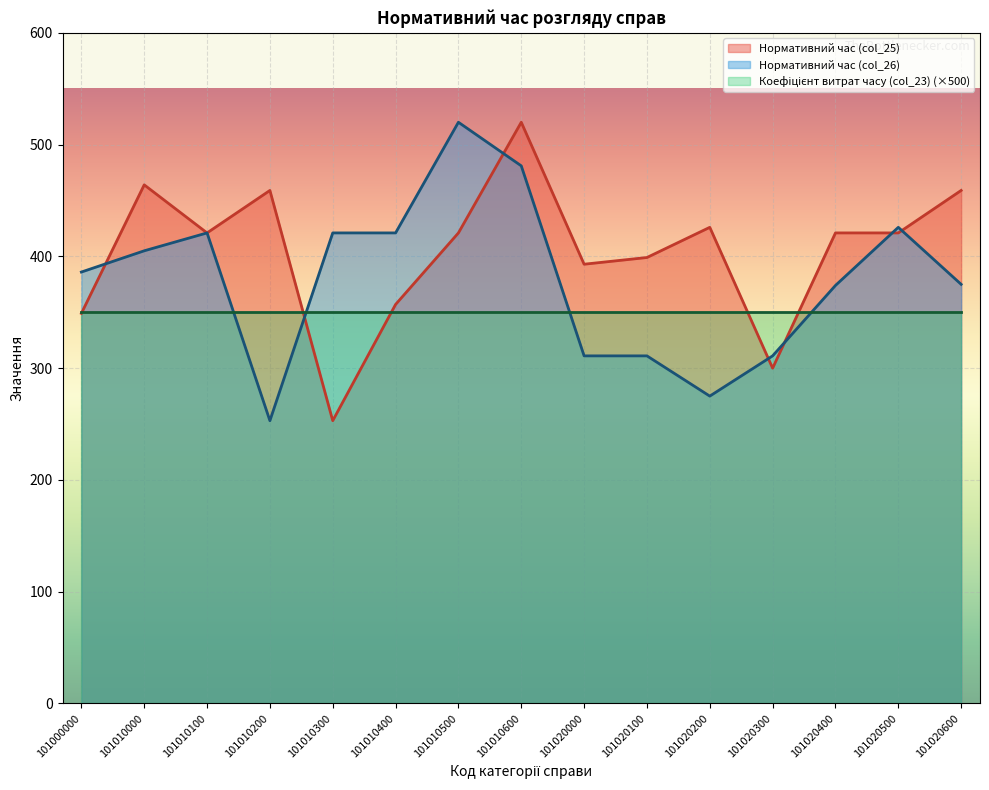

Which series ends up on top after the final intersection of Нормативний час (col_25) and Нормативний час (col_26)?

Нормативний час (col_25)